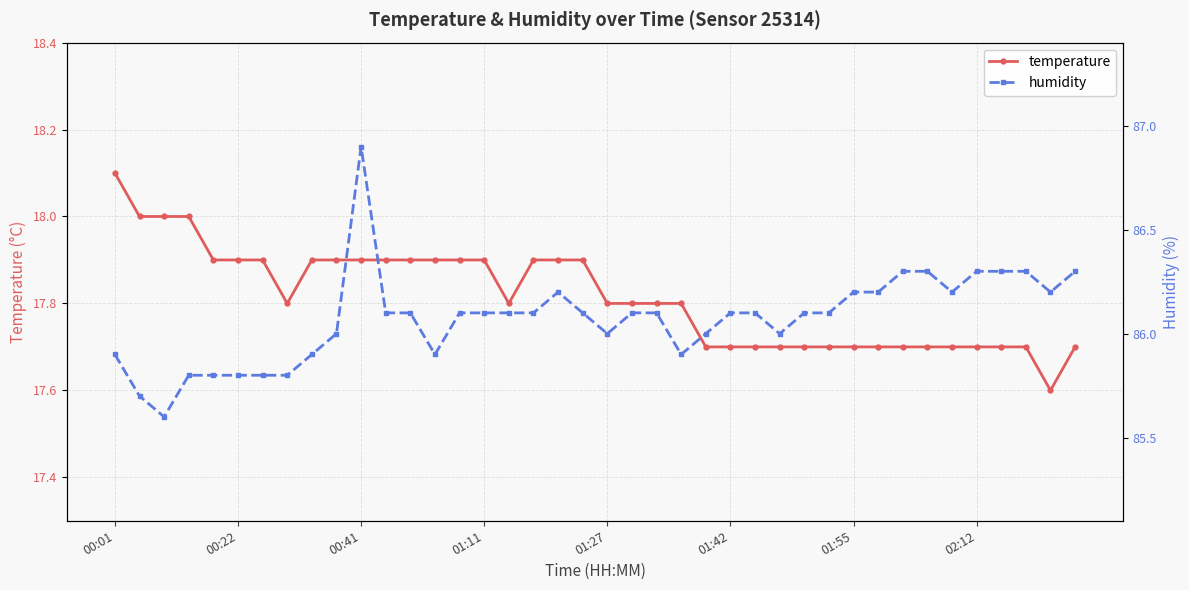

At which label does temperature reach its peak?

00:01